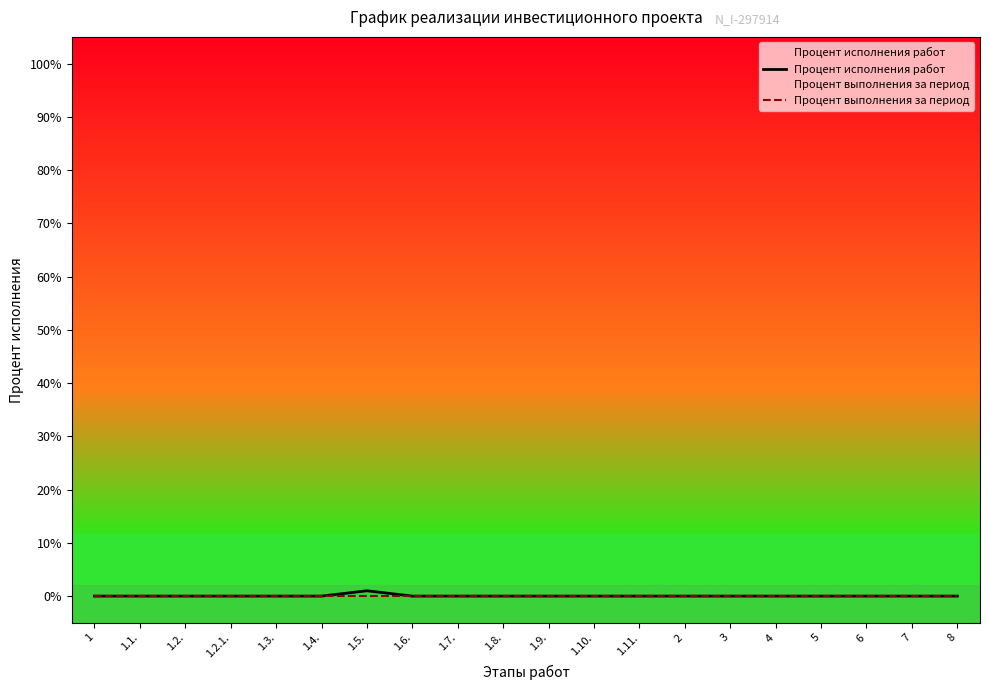

Is this an area chart (filled region under the line)?

No